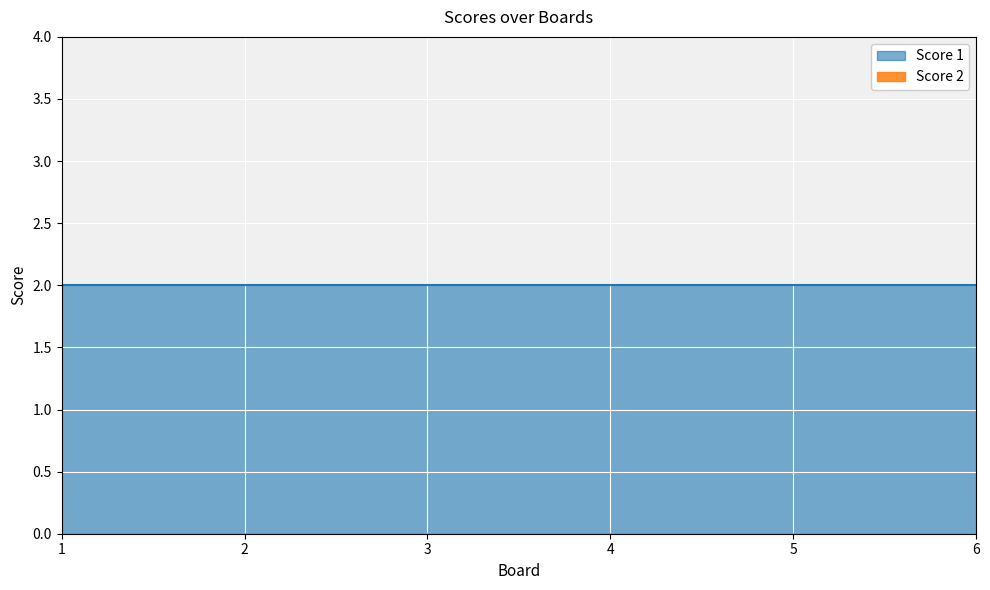

At which label is Score 2 closest to 0?

1